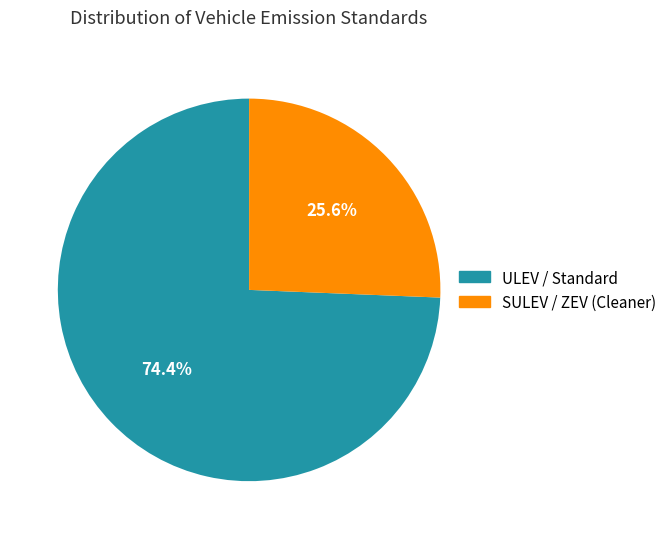

Is there any slice that represents more than half of the pie?

Yes